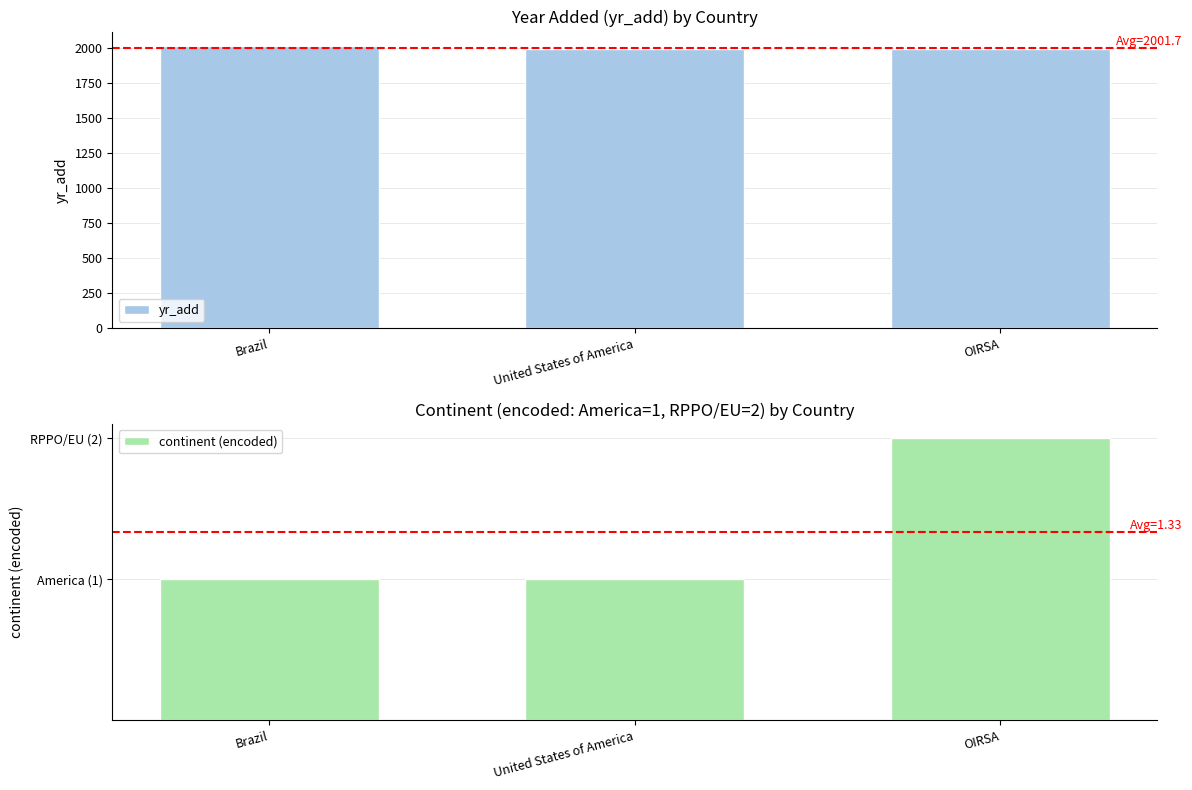

Which has a higher value, Brazil or United States of America?

Brazil